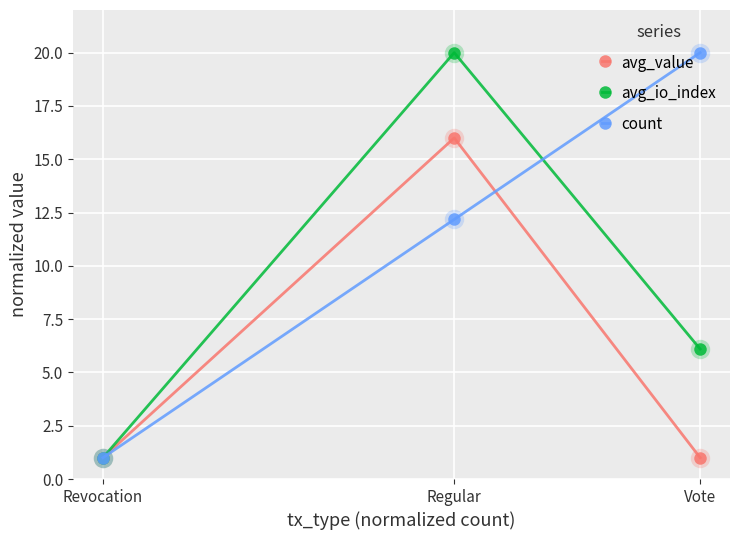

The value of count at Revocation is 1.0. True or false?

True